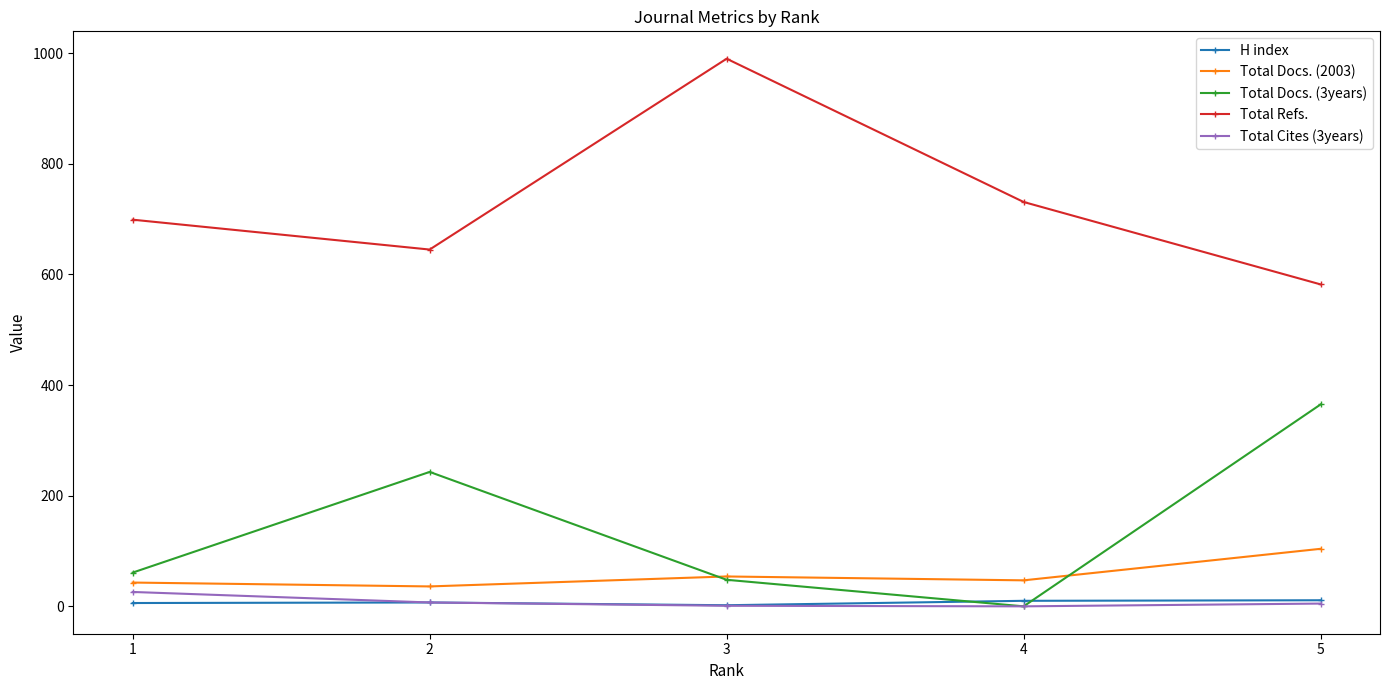

How many categories are shown in the chart?

5